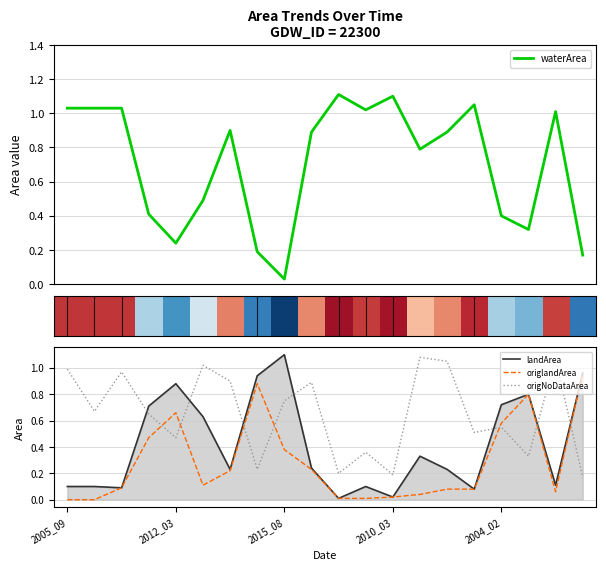

True or false: origNoDataArea has a value of 0.6 at 2012_03.

False